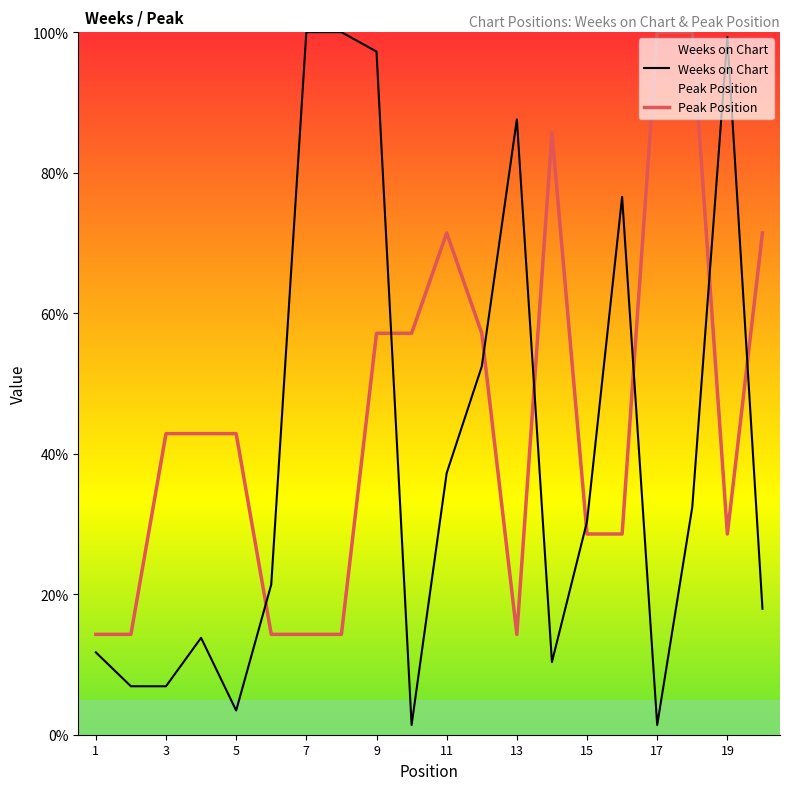

Where is Peak Position nearest to the value 57?

9